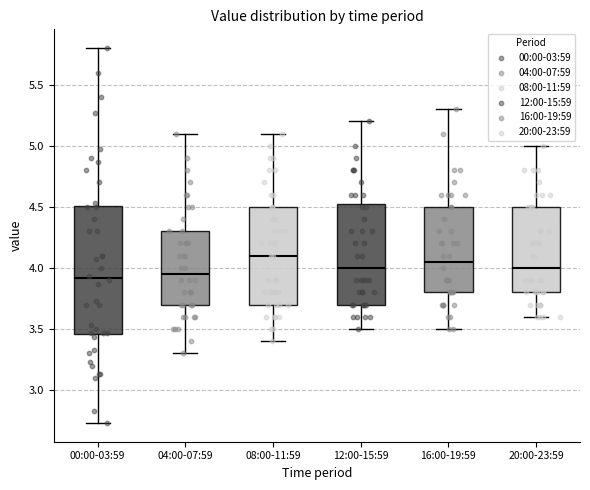

Where does the upper whisker of the box for 12:00-15:59 end on the y-axis? The values are not printed on the chart, so give them approximately, as read against the axis.

5.20